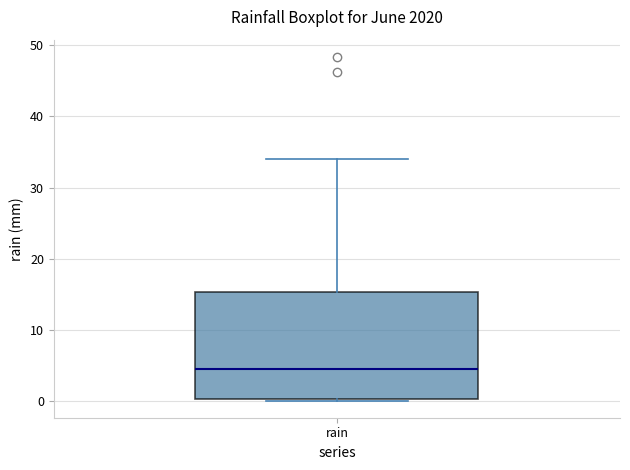

Transcribe this box plot: give where the median line is, the range the box spans, and where the two whiskers end, as read against the y-axis. The values are not printed on the chart, so give them approximately, as read against the axis.

median 4, box 0 to 15, whiskers 0 to 34